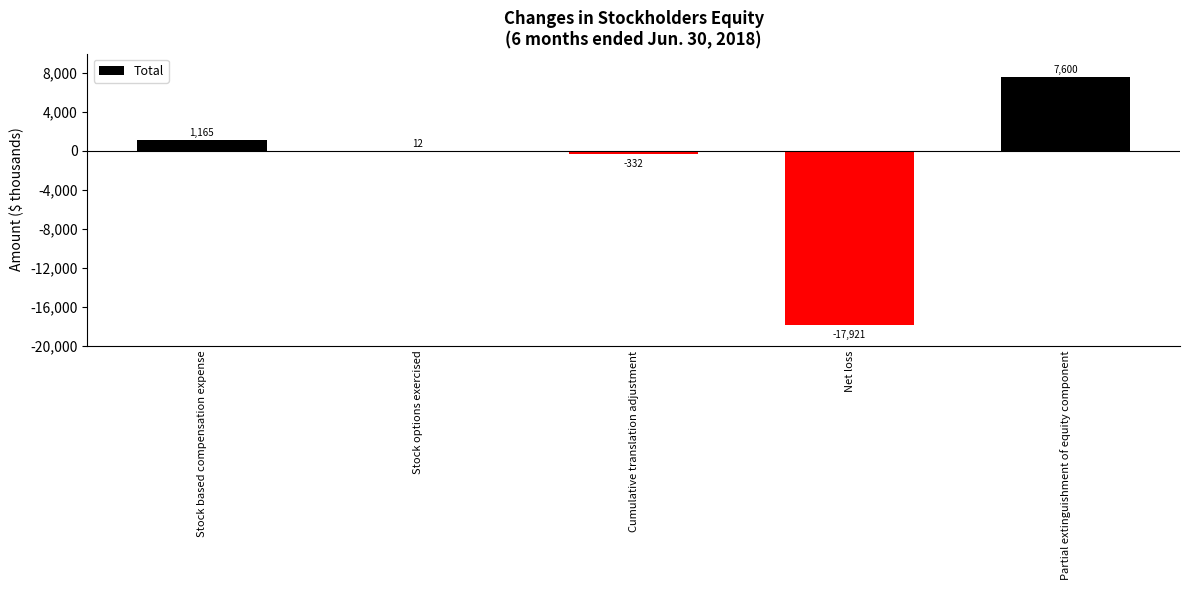

What is the greatest value displayed?

7600